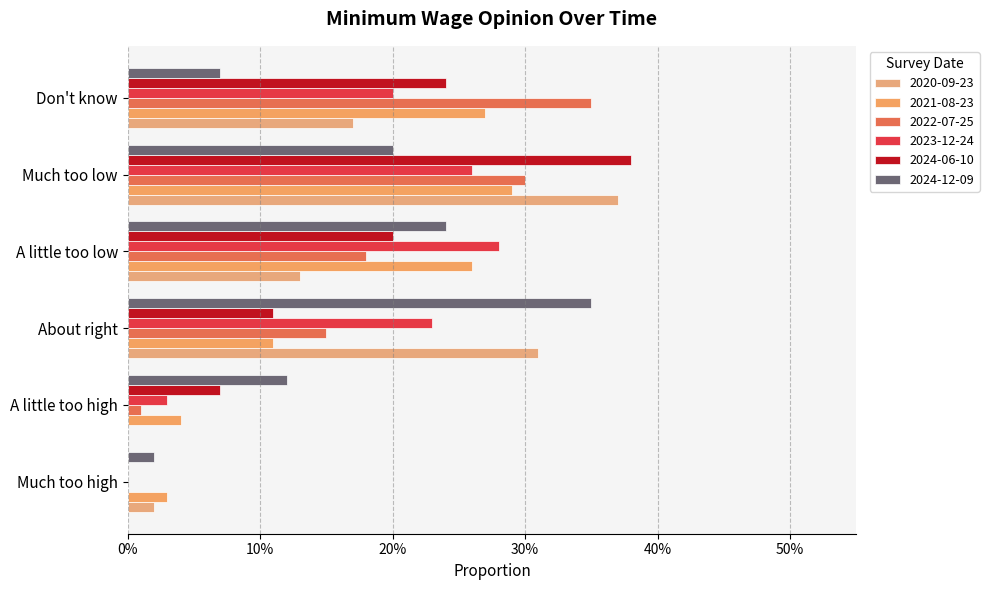

What are all the series names shown in the legend?

2020-09-23, 2021-08-23, 2022-07-25, 2023-12-24, 2024-06-10, 2024-12-09